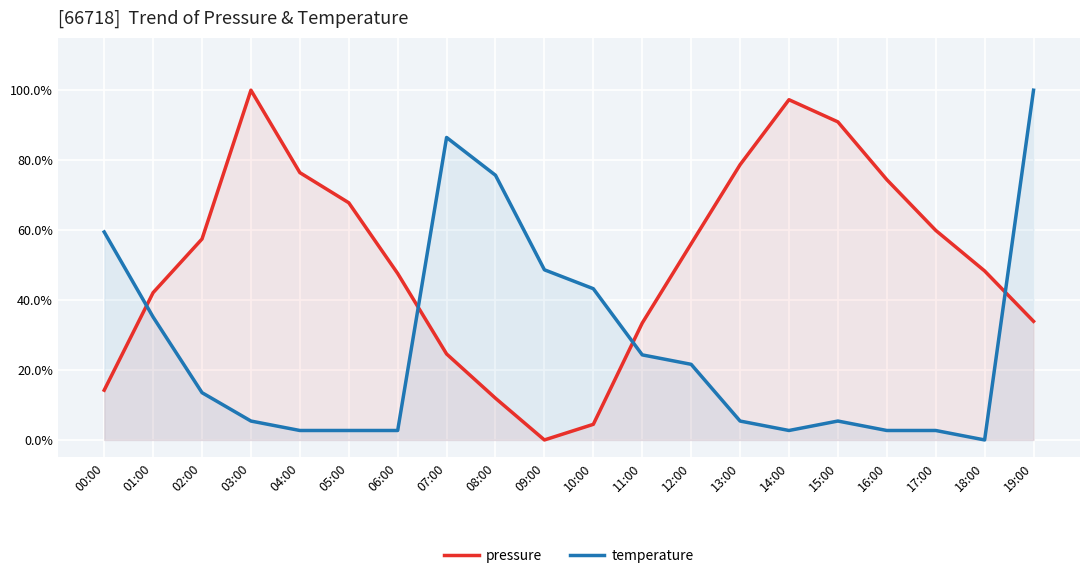

Is the value of temperature at 03:00 greater than the value of pressure at 04:00?

No